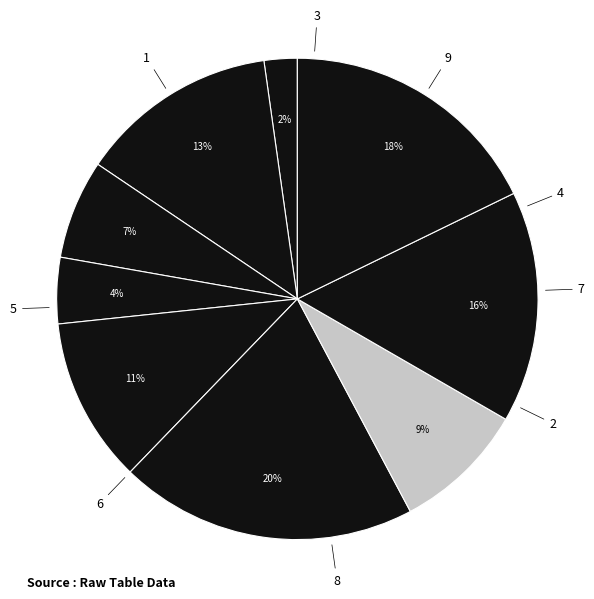

How many segments does this pie chart have?

9